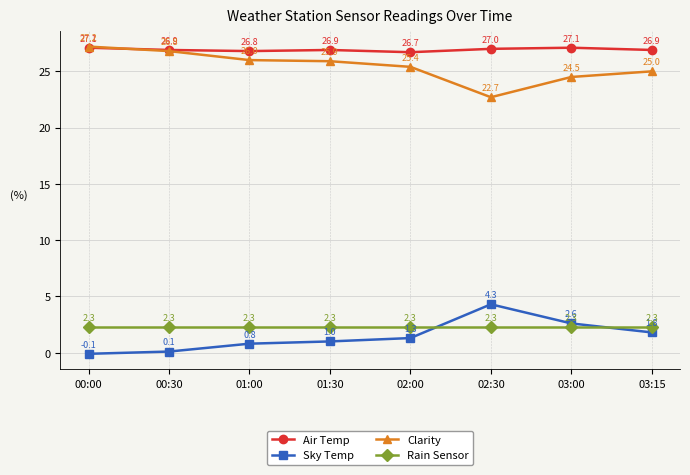

What is the difference between the highest and lowest values at 00:30?

26.8